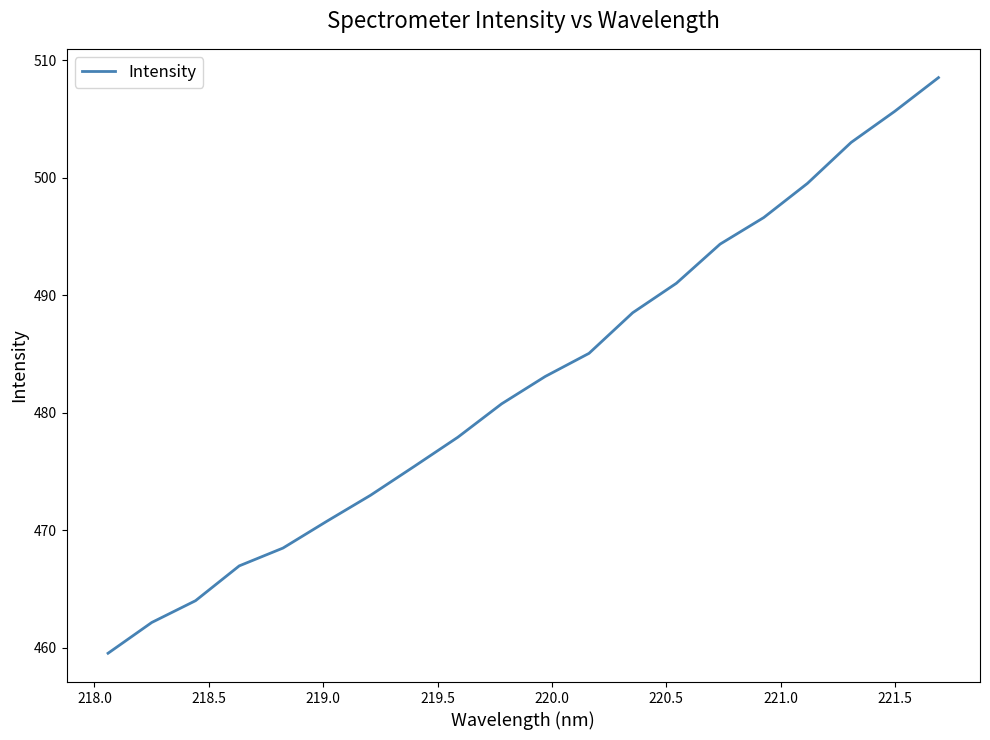

What is the smallest value displayed?

459.5